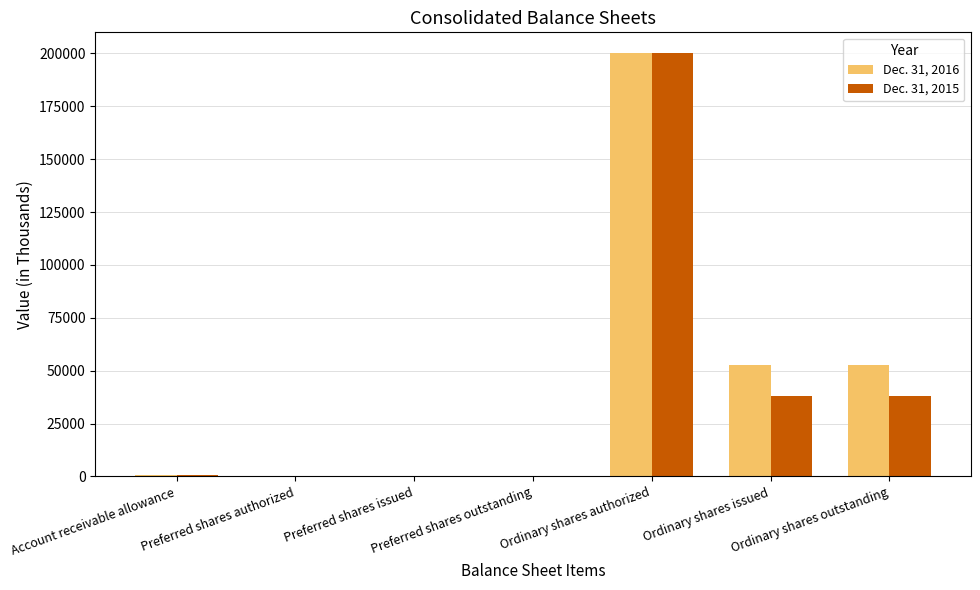

The value of Dec. 31, 2016 at Ordinary shares outstanding is 80582. True or false?

False